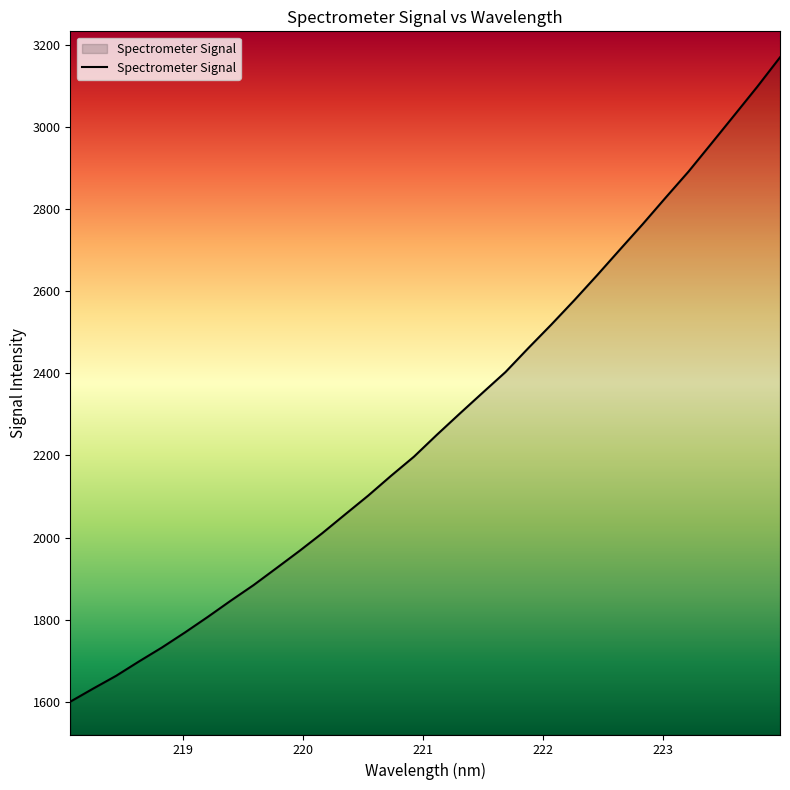

What is the difference between the second highest and minimum values?

1498.9